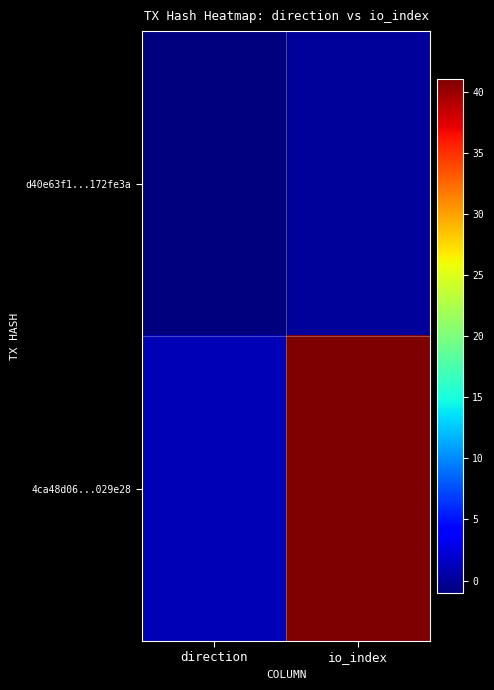

Reading right to left, what are all the values shown in this chart?

d40e63f1...172fe3a: io_index=0	direction=-1
4ca48d06...029e28: io_index=41	direction=1